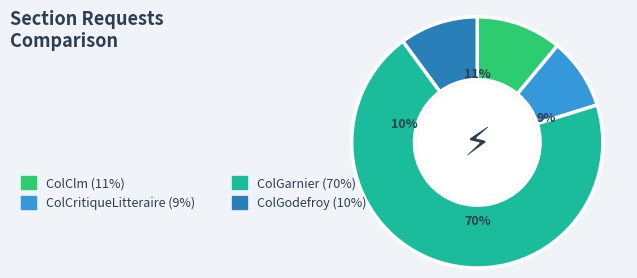

What percentage is NOT represented by ColClm?

89.0%